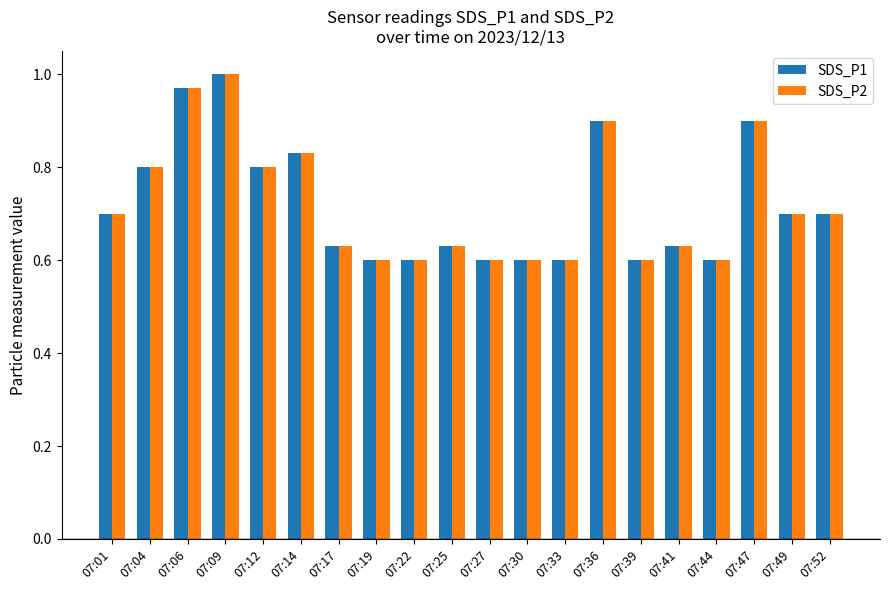

What is the sum of all SDS_P2 values?

14.4